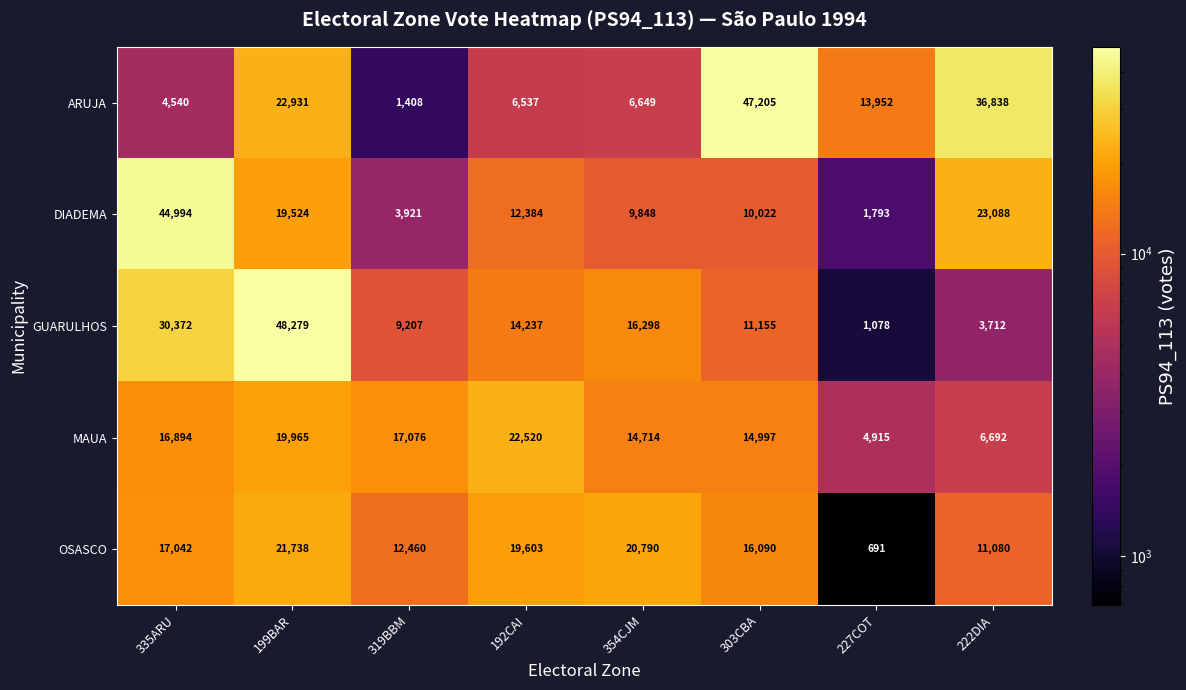

At how many categories does at least one series exceed 972?

8